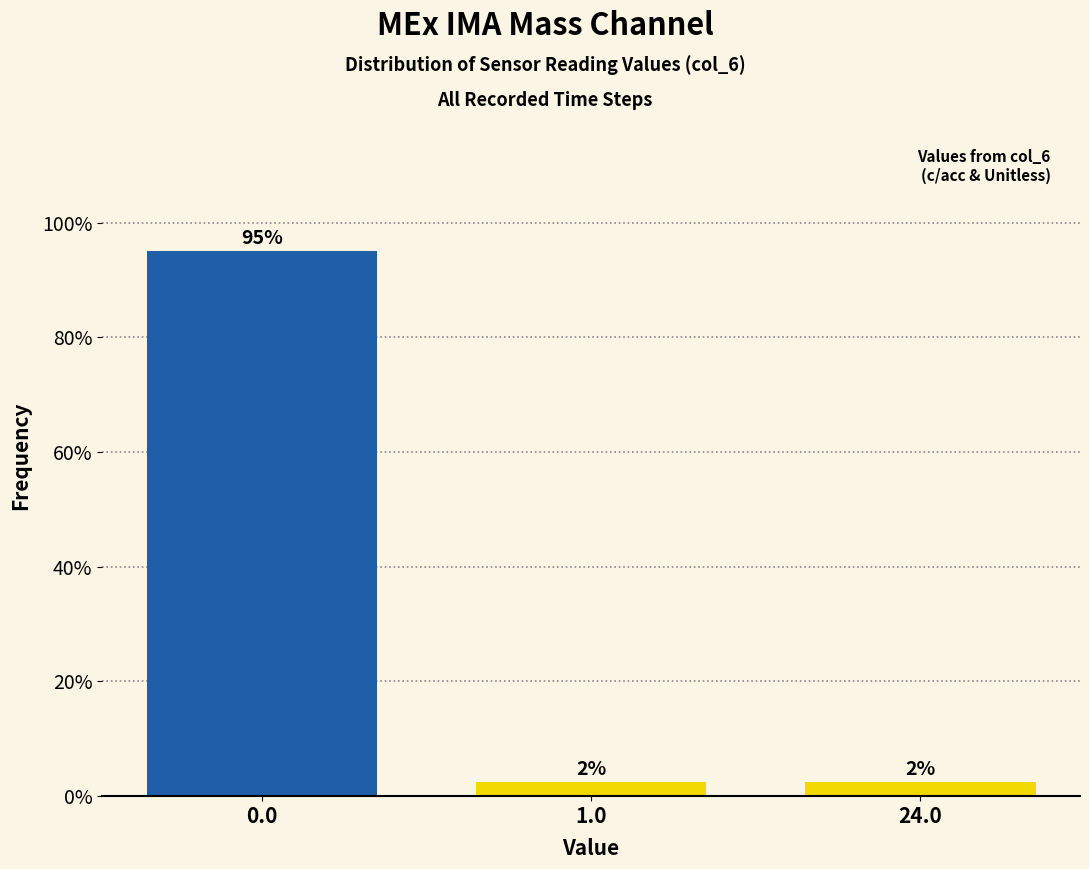

Does the chart contain any negative values?

No